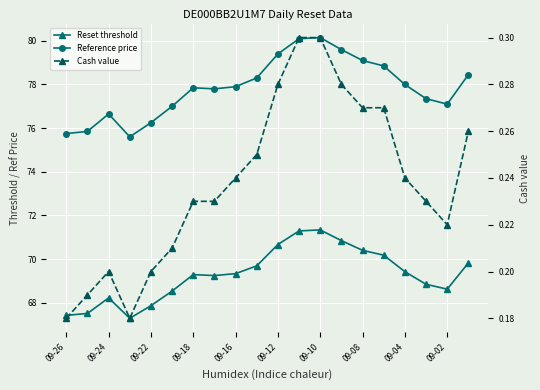

What is the maximum value shown in the chart?

80.2